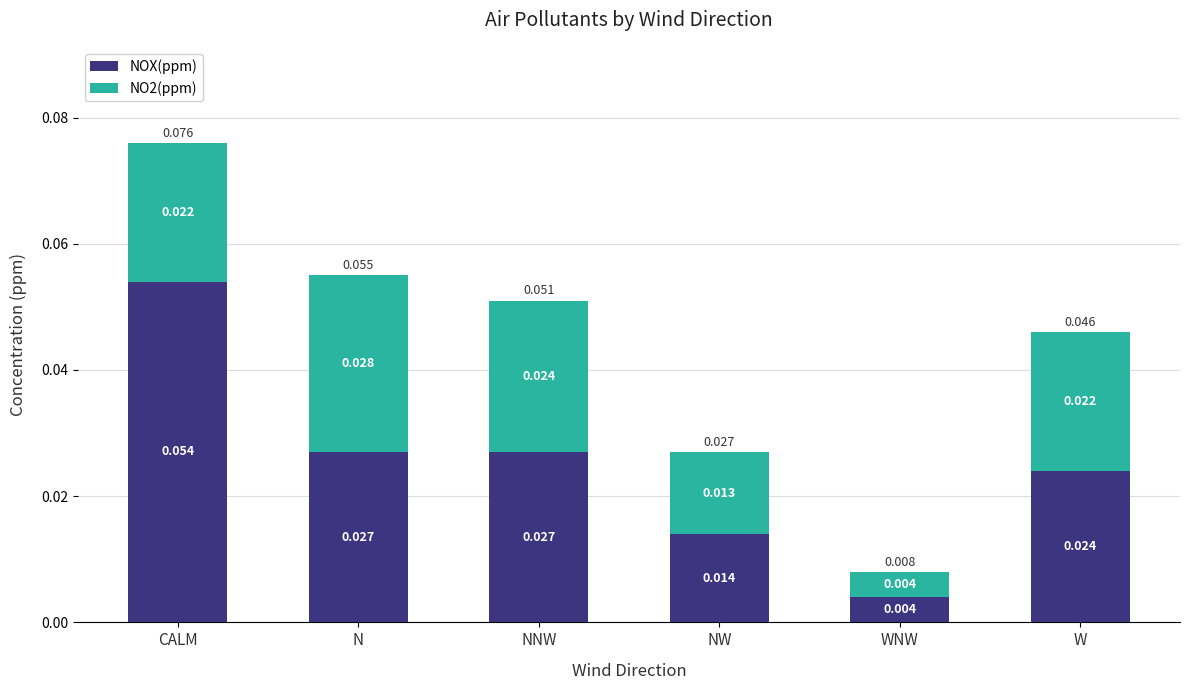

What are all the series names shown in the legend?

NOX(ppm), NO2(ppm)